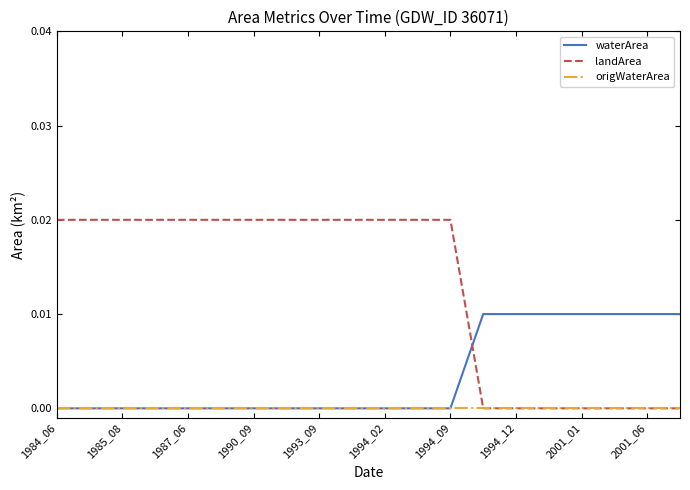

How many waterArea values are between 0 and 1?

20